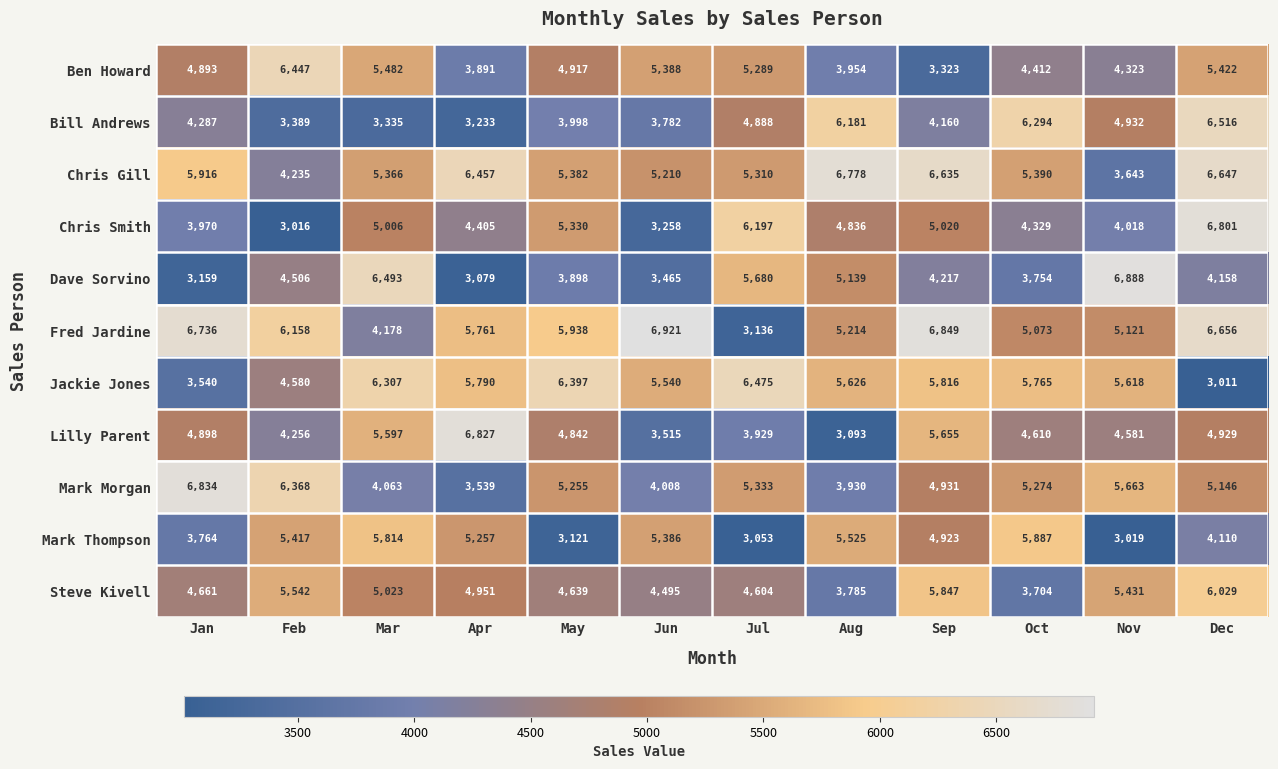

Rank the series by their maximum value, from lowest to highest.

Mark Thompson, Steve Kivell, Ben Howard, Jackie Jones, Bill Andrews, Chris Gill, Chris Smith, Lilly Parent, Mark Morgan, Dave Sorvino, Fred Jardine